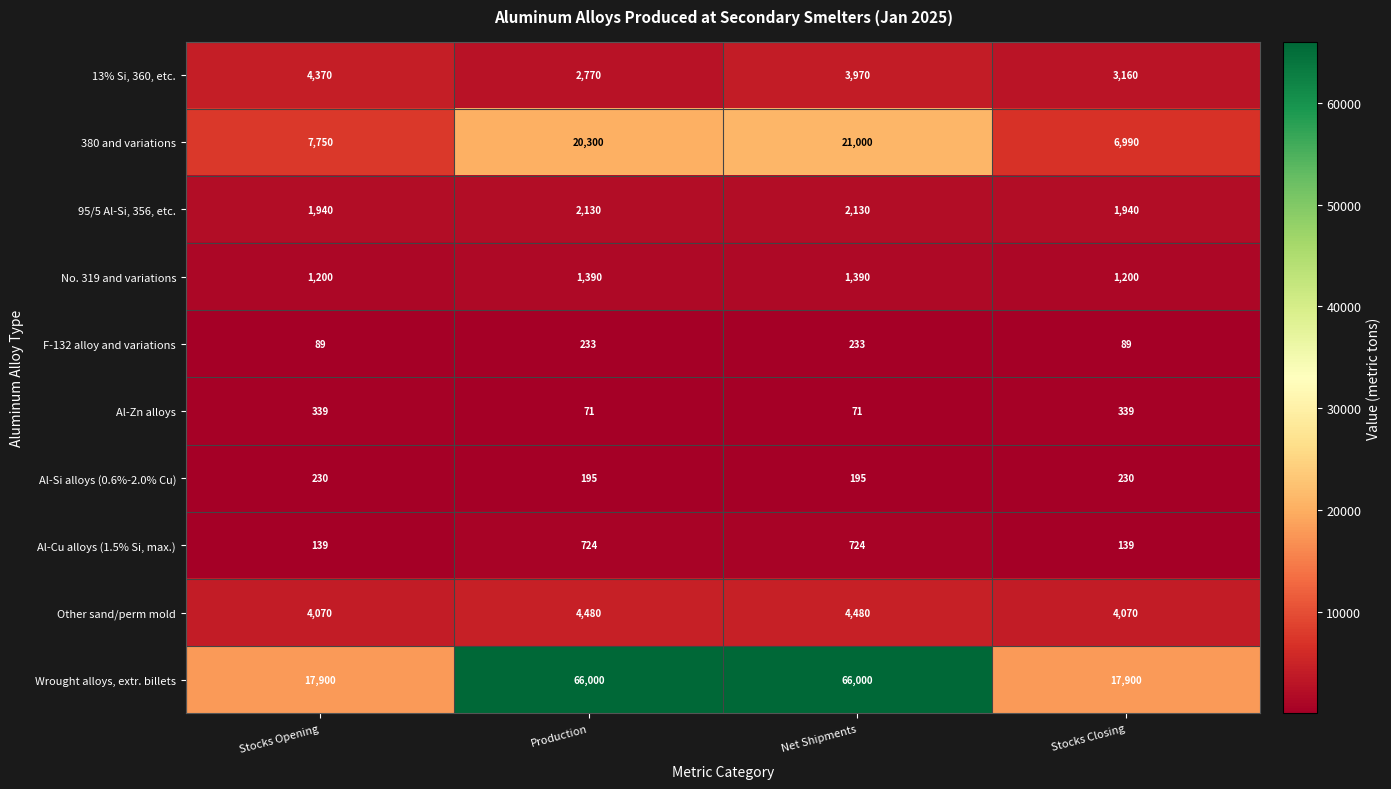

List the series in order of their peak value, lowest first.

Al-Si alloys (0.6%-2.0% Cu), F-132 alloy and variations, Al-Zn alloys, Al-Cu alloys (1.5% Si, max.), No. 319 and variations, 95/5 Al-Si, 356, etc., 13% Si, 360, etc., Other sand/perm mold, 380 and variations, Wrought alloys, extr. billets